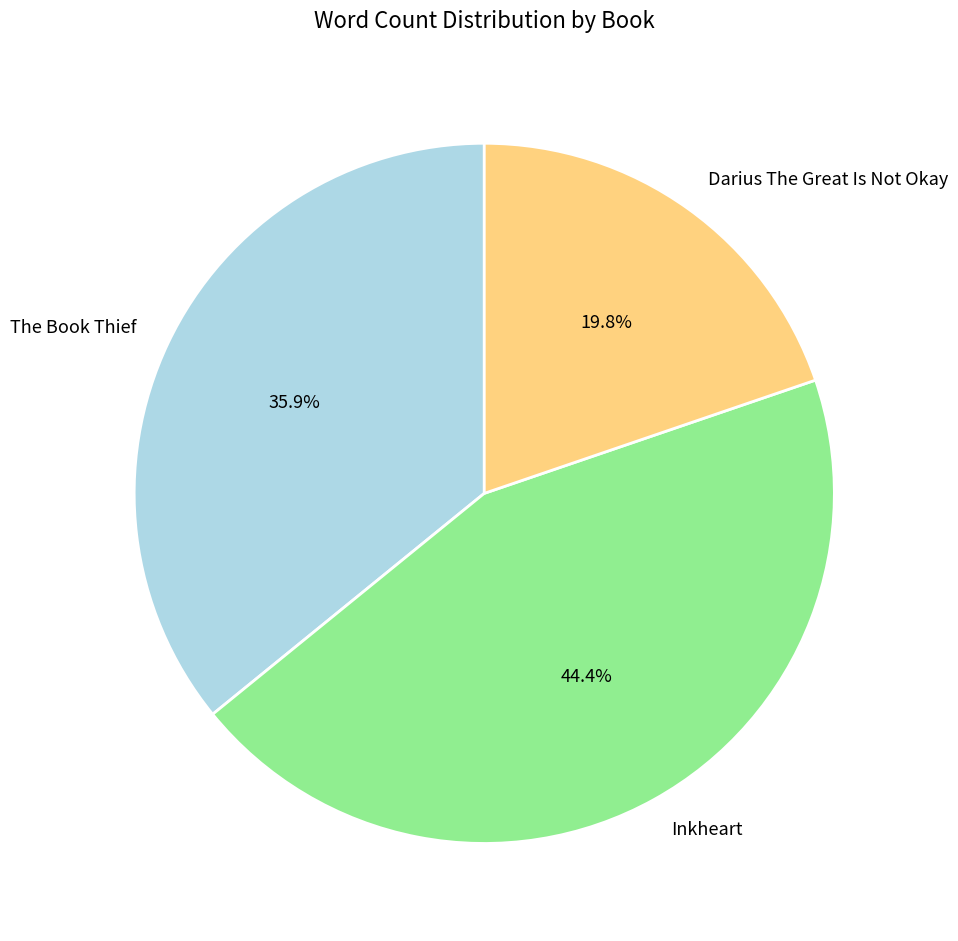

True or false: The Book Thief accounts for 36% of the total.

True